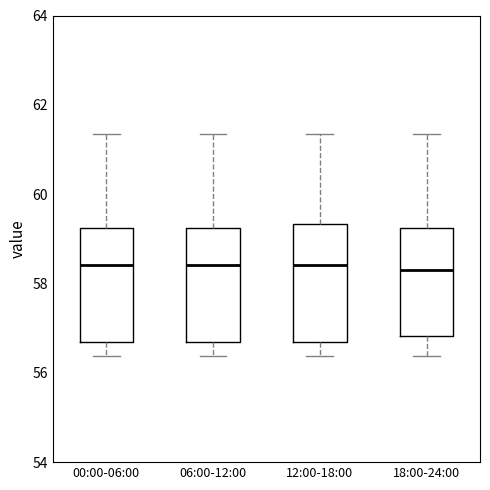

Reading left to right, transcribe this box plot: for each box, give where its median line is, the range the box spans, and where its two whiskers end, as read against the y-axis. The values are not printed on the chart, so give them approximately, as read against the axis.

00:00-06:00: median 58.4, box 56.6 to 59.2, whiskers 56.4 to 61.4
06:00-12:00: median 58.4, box 56.6 to 59.2, whiskers 56.4 to 61.4
12:00-18:00: median 58.4, box 56.6 to 59.4, whiskers 56.4 to 61.4
18:00-24:00: median 58.4, box 56.8 to 59.2, whiskers 56.4 to 61.4